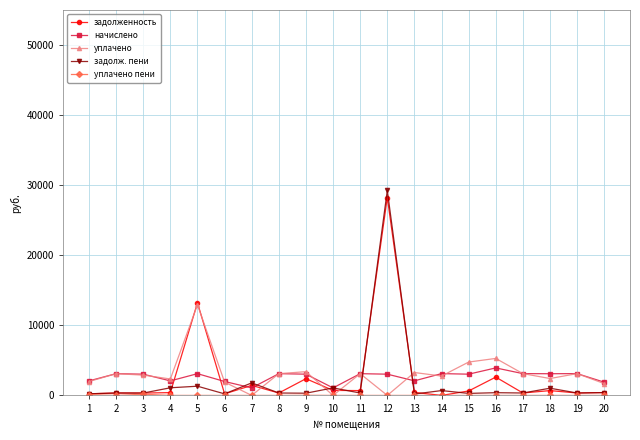

Is the value of уплачено at 18 greater than the value of задолж. пени at 8?

Yes